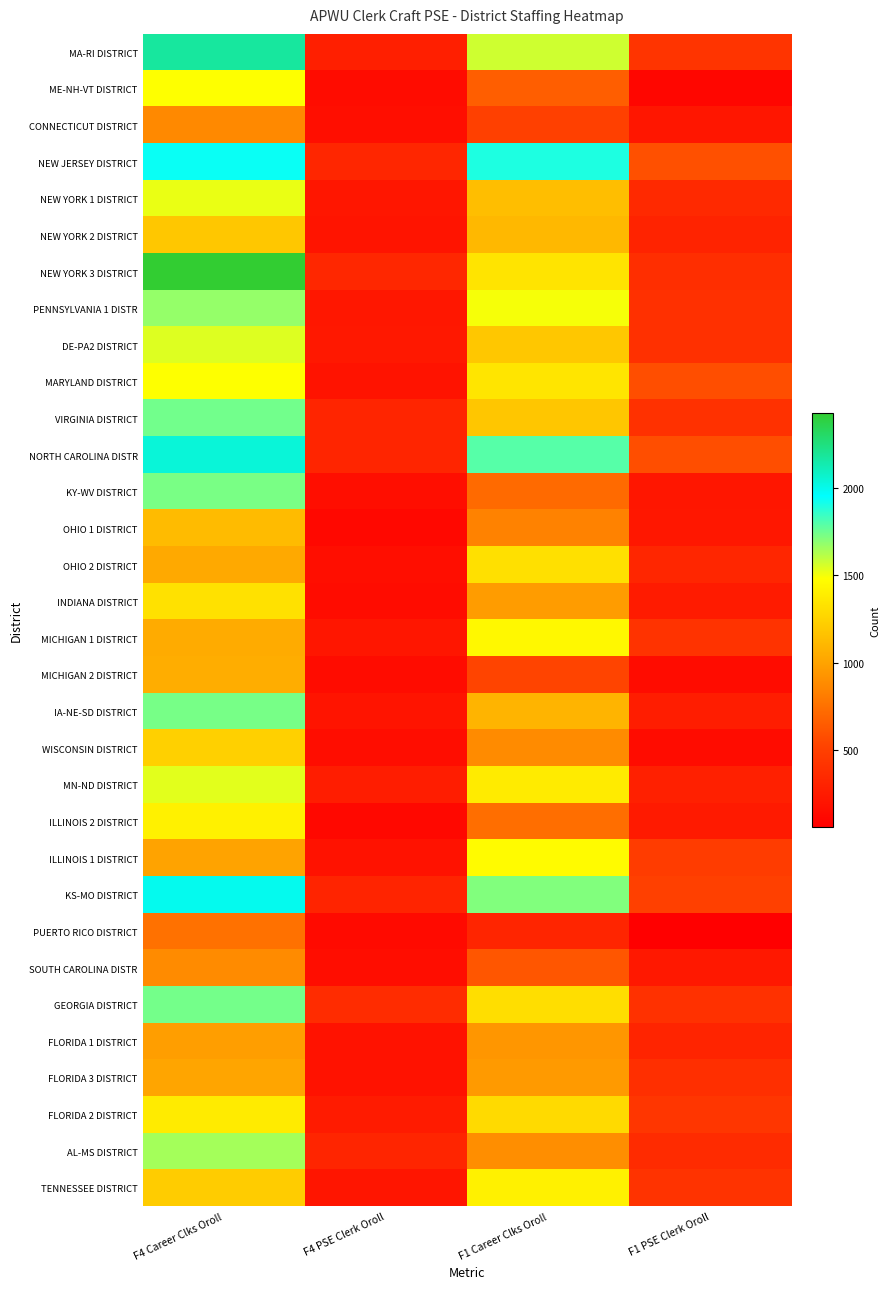

At how many categories does at least one series exceed 1974?

1